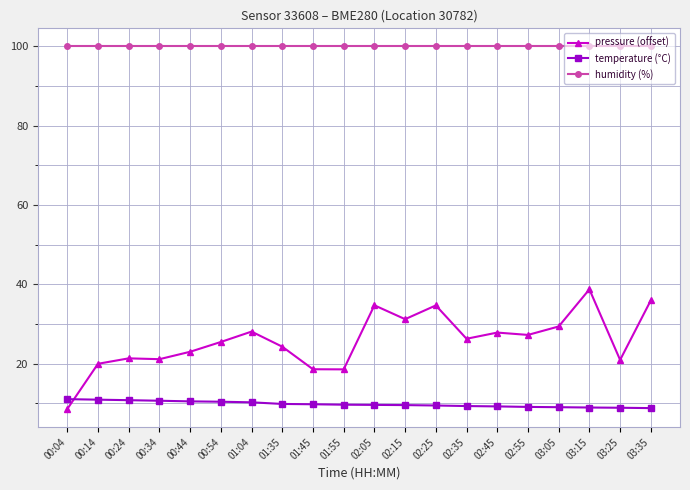

Rank the series by their average value, from highest to lowest.

humidity (%), pressure (offset), temperature (°C)